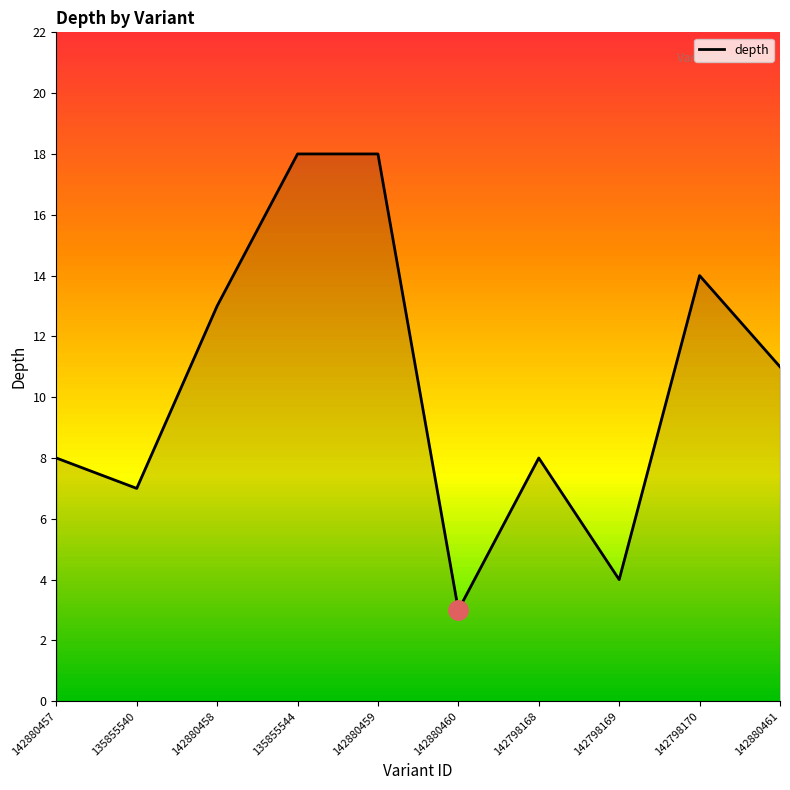

Is this an area chart (filled region under the line)?

No